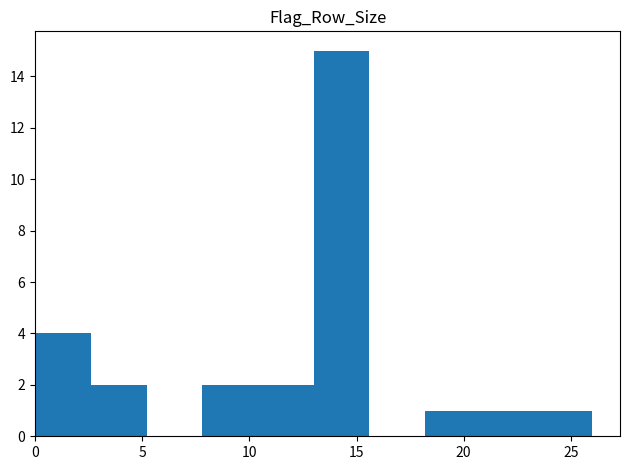

Reading left to right, transcribe this chart: for each bar, give the range it covers on the x-axis and its height. Neither the bar edges nor the heights are printed on the chart, so give them approximately, as read against the axes.

0.0 to 2.6: 4
2.6 to 5.2: 2
5.2 to 7.8: 0
7.8 to 10.4: 2
10.4 to 13.0: 2
13.0 to 15.6: 15
15.6 to 18.2: 0
18.2 to 20.8: 1
20.8 to 23.4: 1
23.4 to 26.0: 1